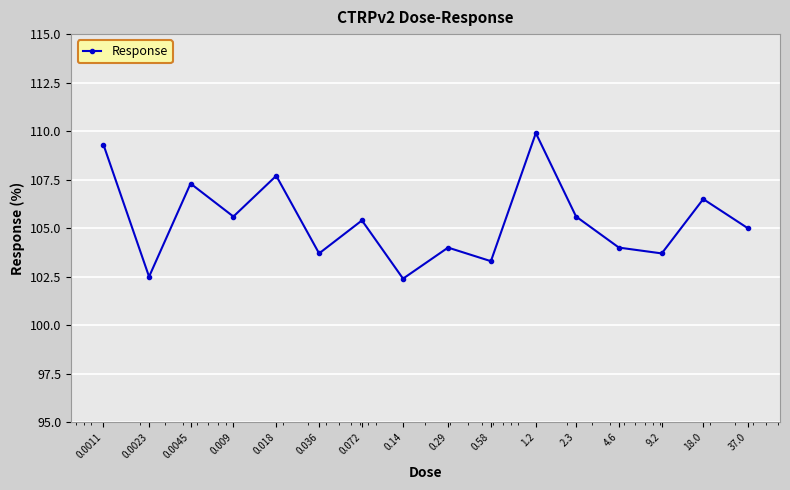

What is the value of the 6th point from the left?

103.7